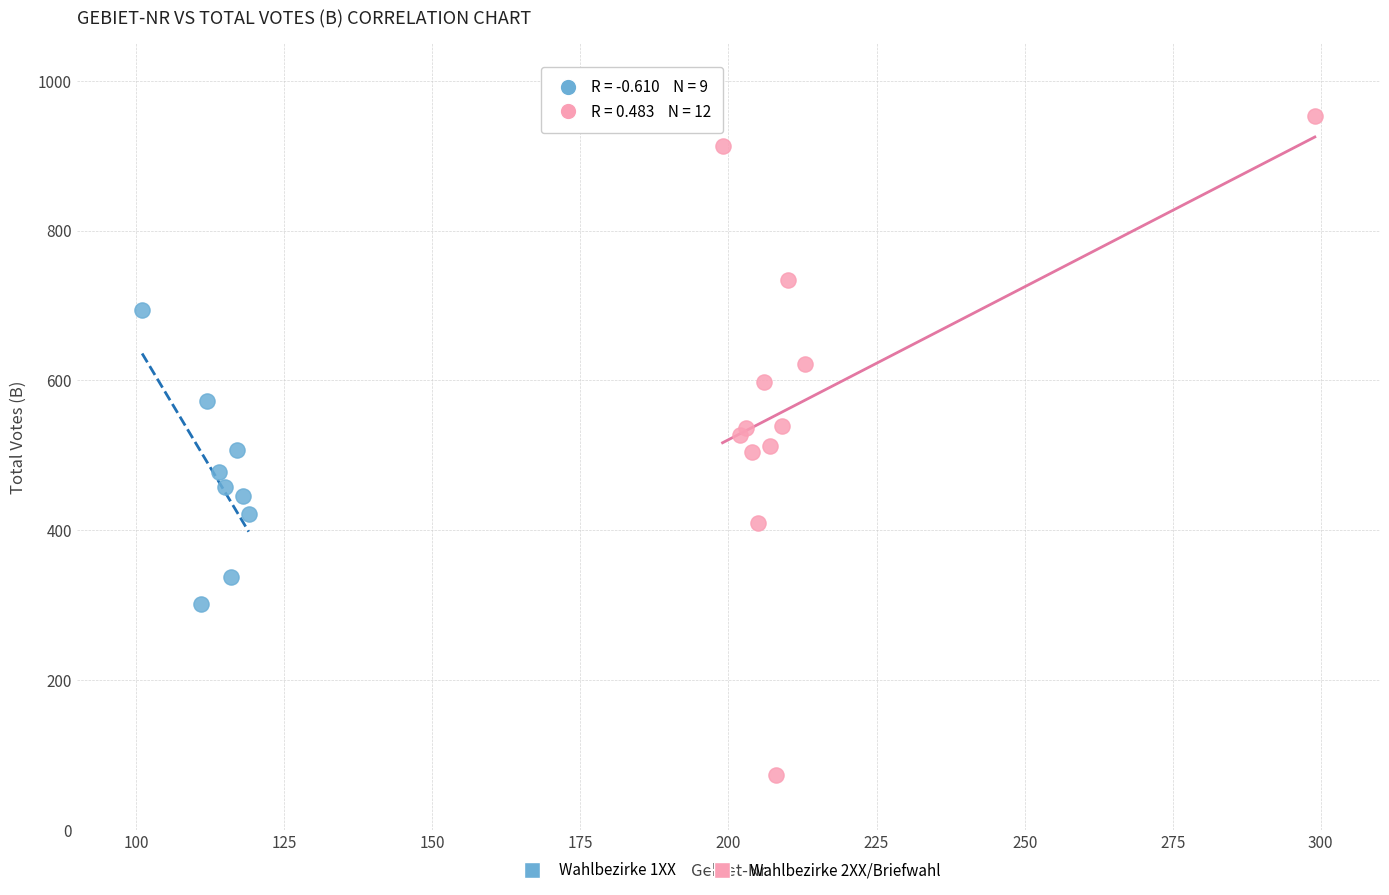

Which series has the widest spread of Y values?

Wahlbezirke 2XX/Briefwahl